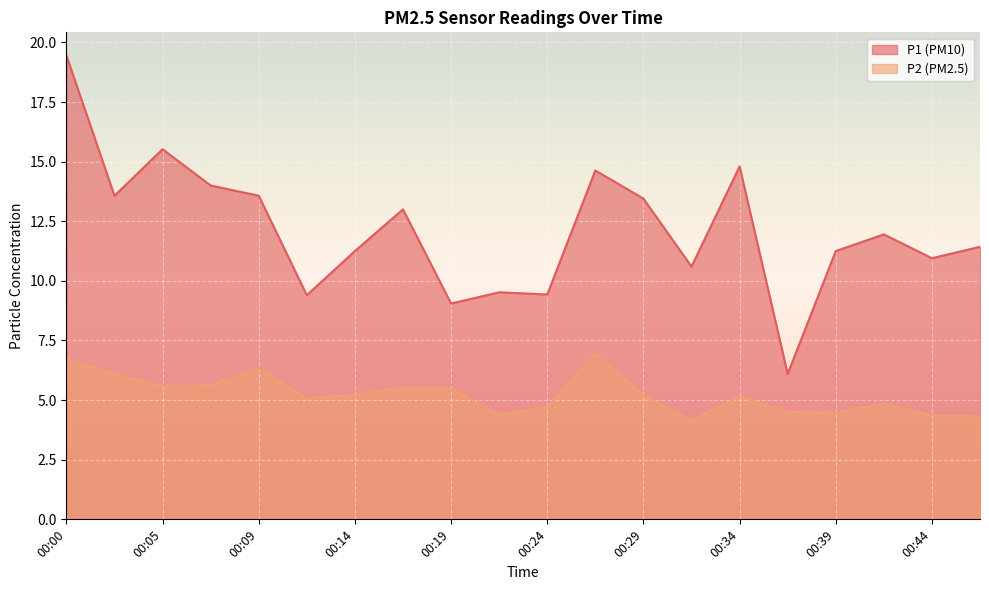

True or false: P2 has a value of 5.2 at 00:34.

True